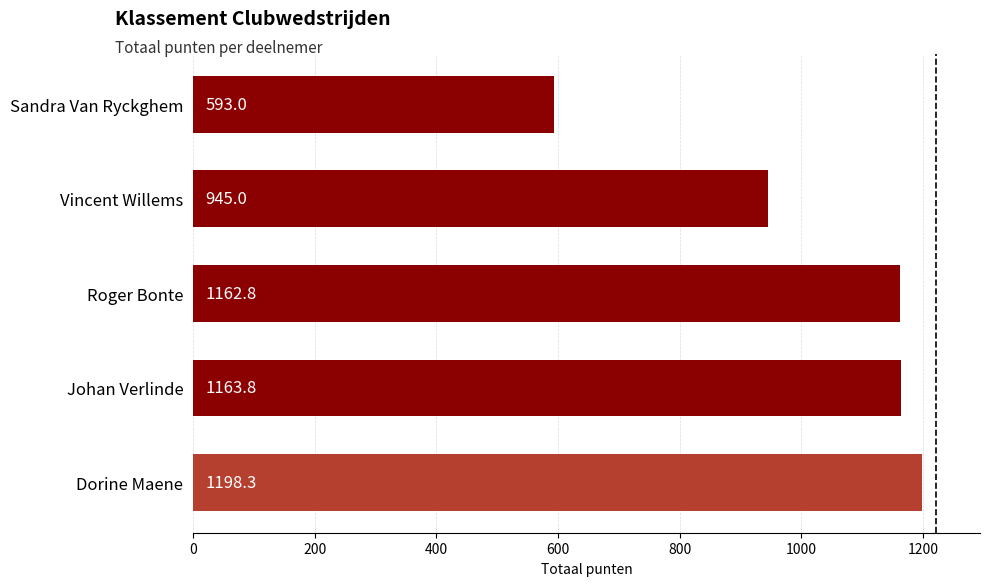

Reading bottom to top, extract all data points from this chart.

1198.3	1163.8	1162.8	945.0	593.0